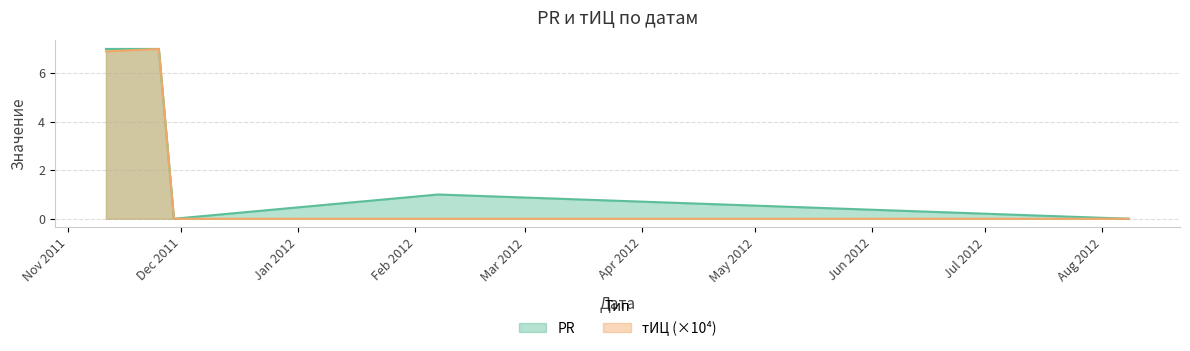

What is the label of the 3rd point from the right?

2011-11-29